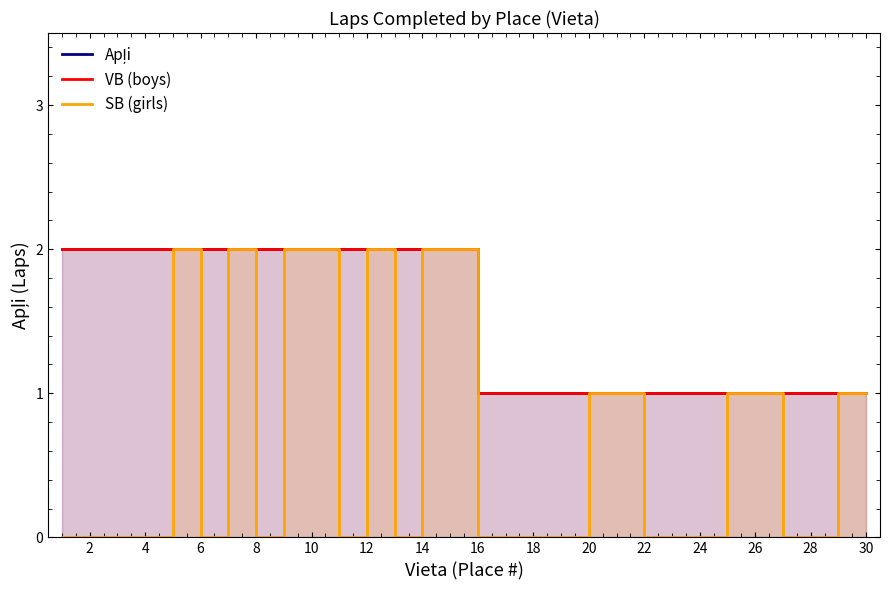

What value does the VB (boys) series have at 4?

2